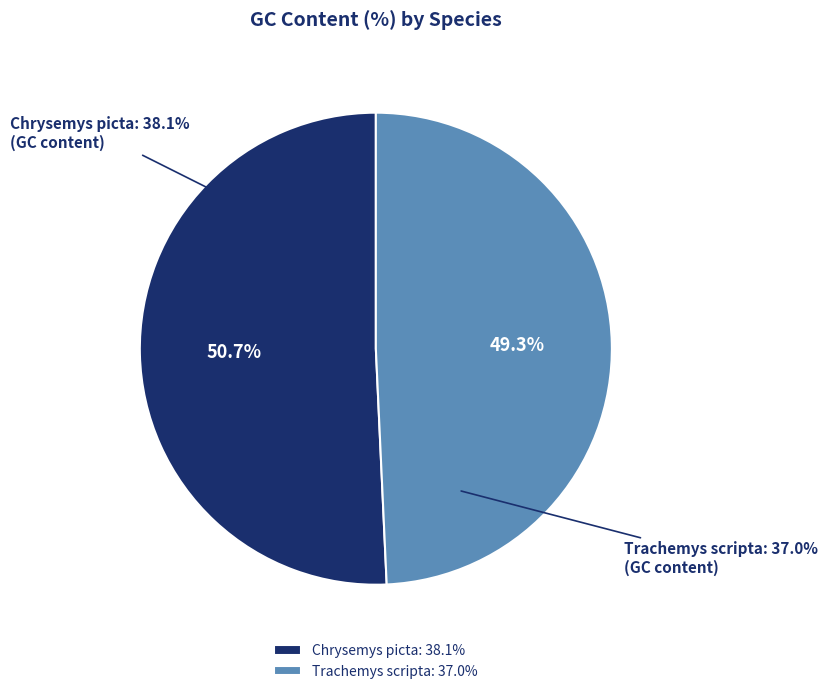

How many segments does this pie chart have?

2